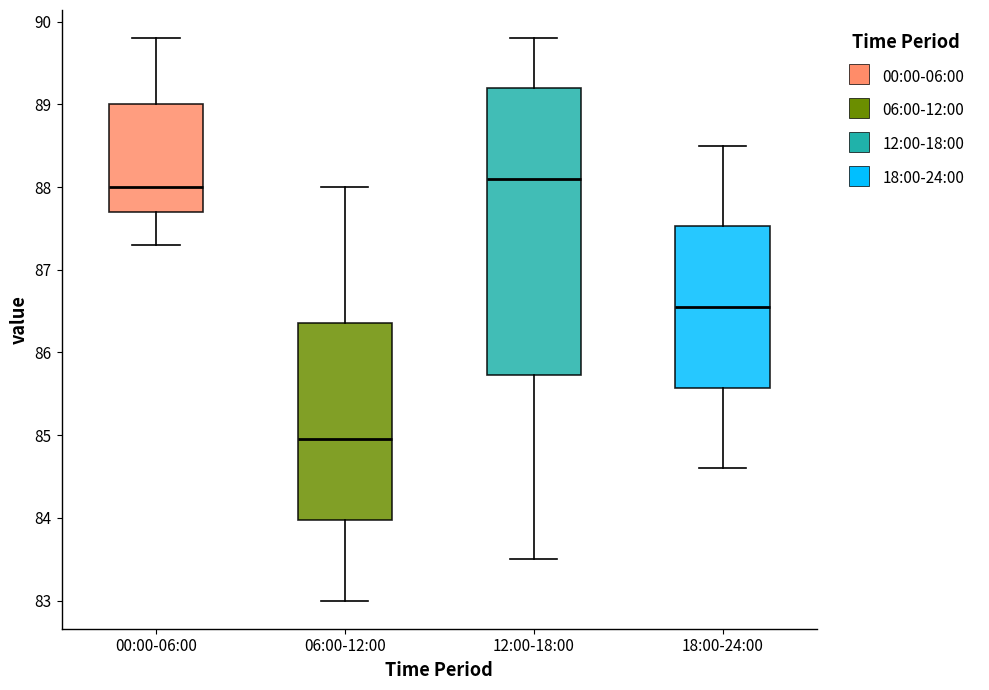

Which box's median line is the lowest?

06:00-12:00